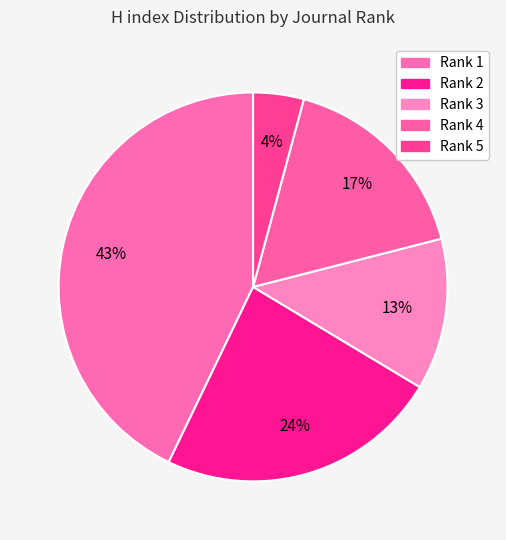

To the nearest percent, what percentage of the pie is Rank 2?

24%